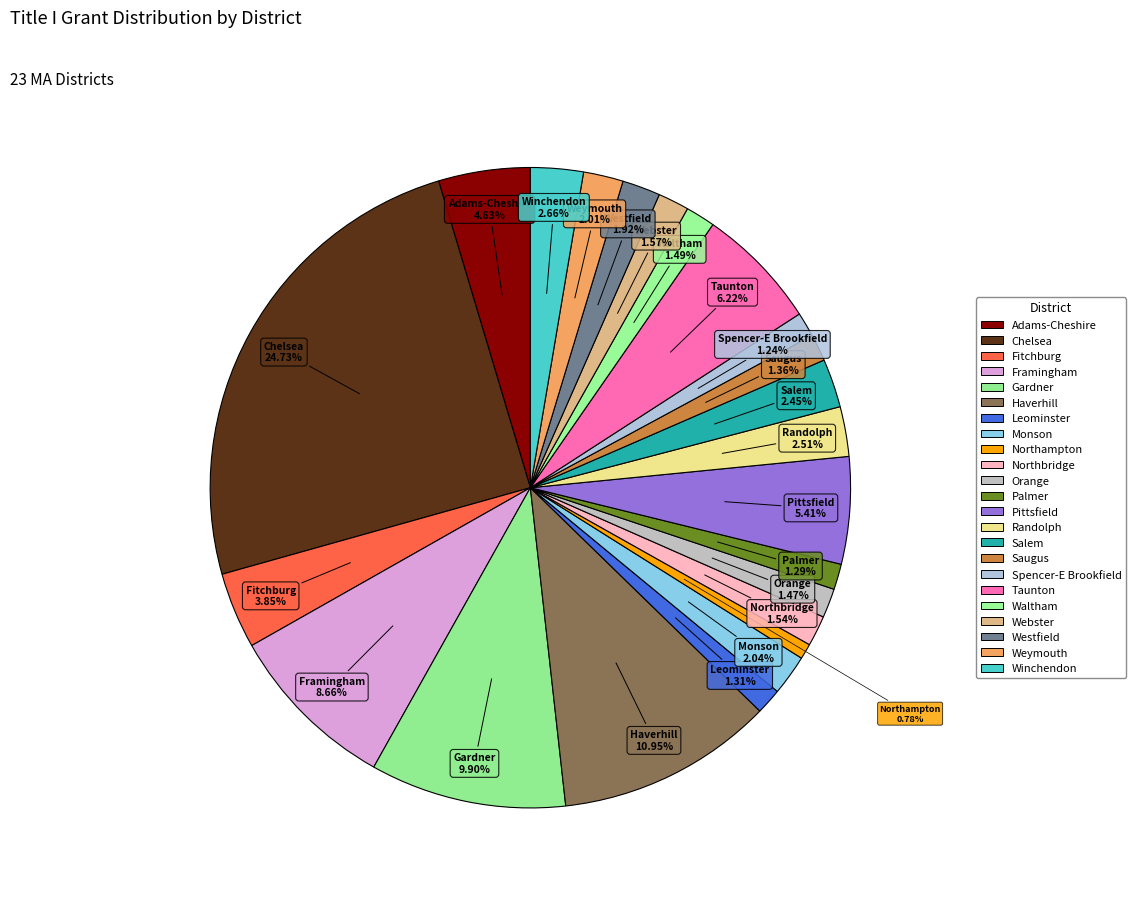

Rank the categories by value from lowest to highest.

Northampton, Spencer-E Brookfield, Palmer, Leominster, Saugus, Orange, Waltham, Northbridge, Webster, Westfield, Weymouth, Monson, Salem, Randolph, Winchendon, Fitchburg, Adams-Cheshire, Pittsfield, Taunton, Framingham, Gardner, Haverhill, Chelsea